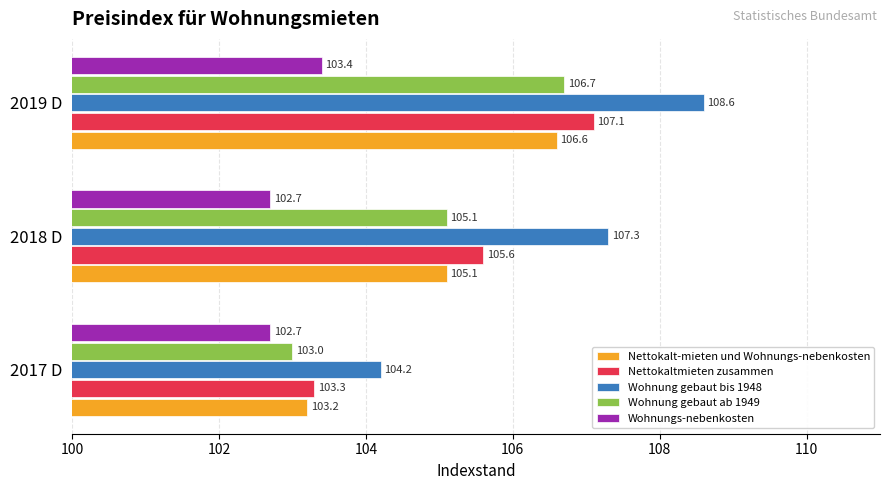

The value of Wohnung gebaut bis 1948 at 2019 D is 164.5. True or false?

False